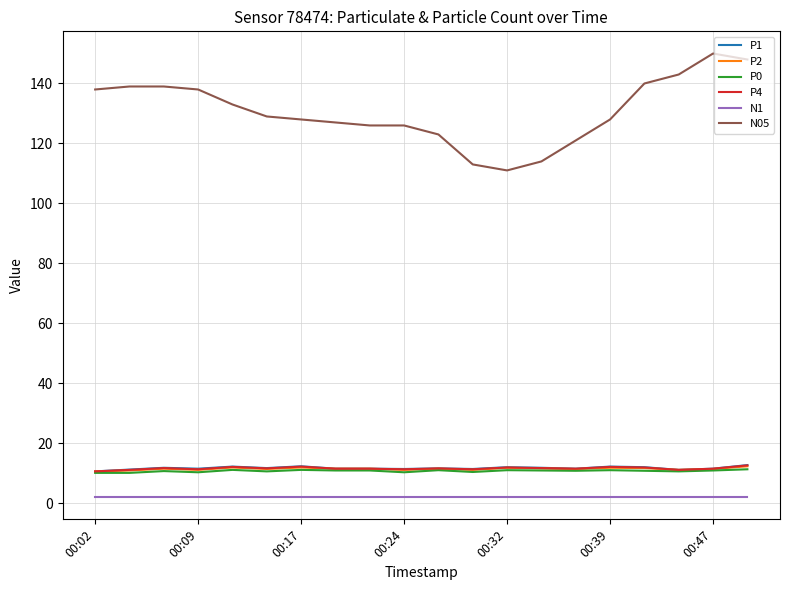

What is the maximum value shown in the chart?

150.0